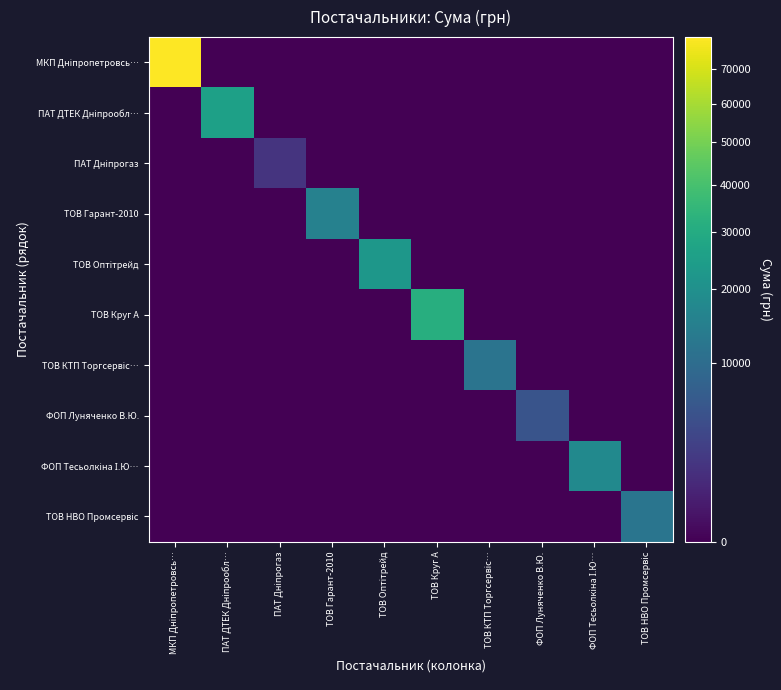

What is the spread (max minus min) of values at ФОП Тесьолкіна І.Ю…?

18050.0